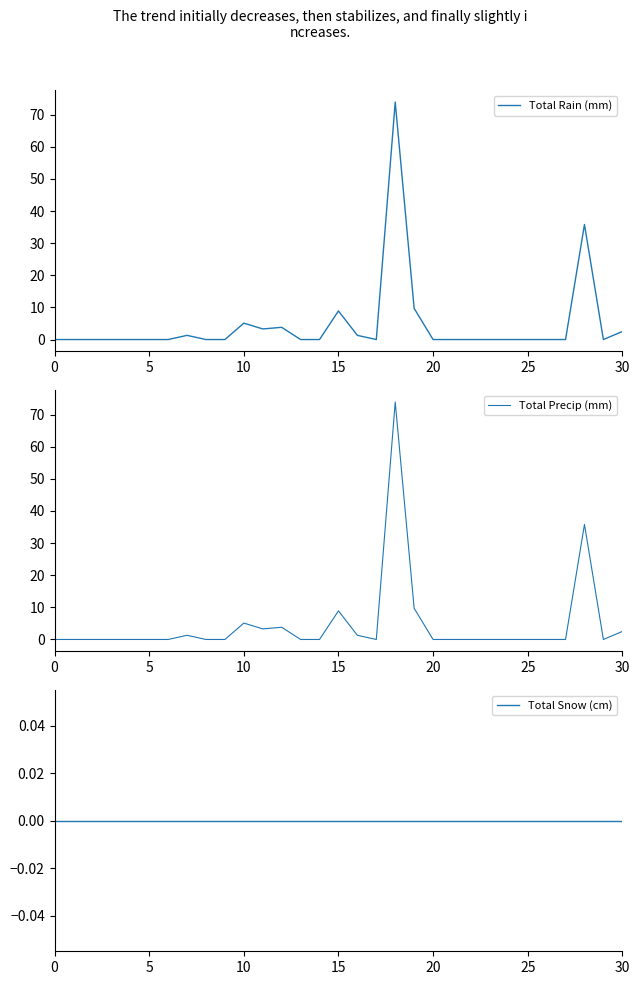

The Total Rain (mm) series shows -38.3 at 25. True or false?

False